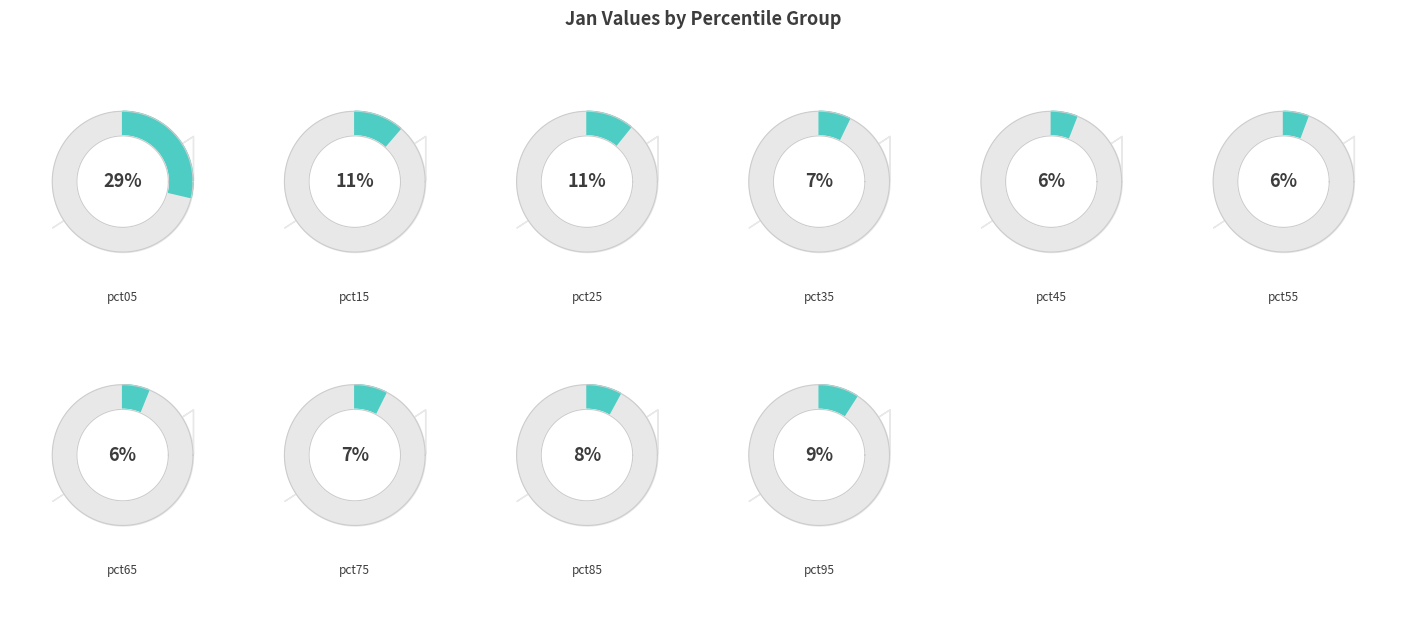

How many segments does this pie chart have?

10